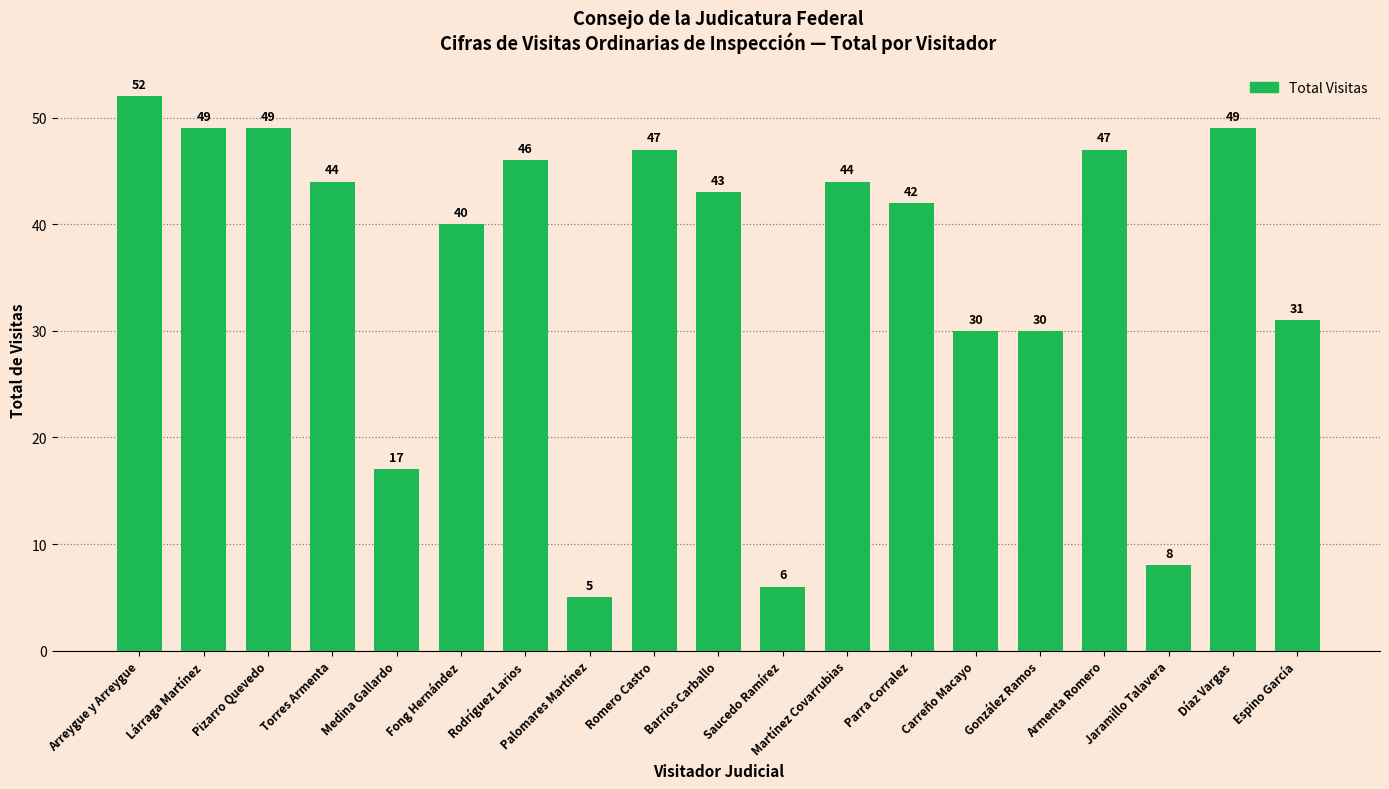

What is the difference between the values at Rodríguez Larios and Jaramillo Talavera?

38